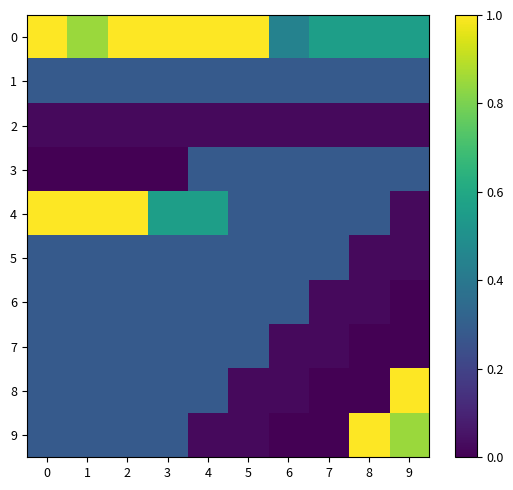

Rank the series at 6 from highest to lowest value.

0, 1, 3, 4, 5, 6, 2, 7, 8, 9